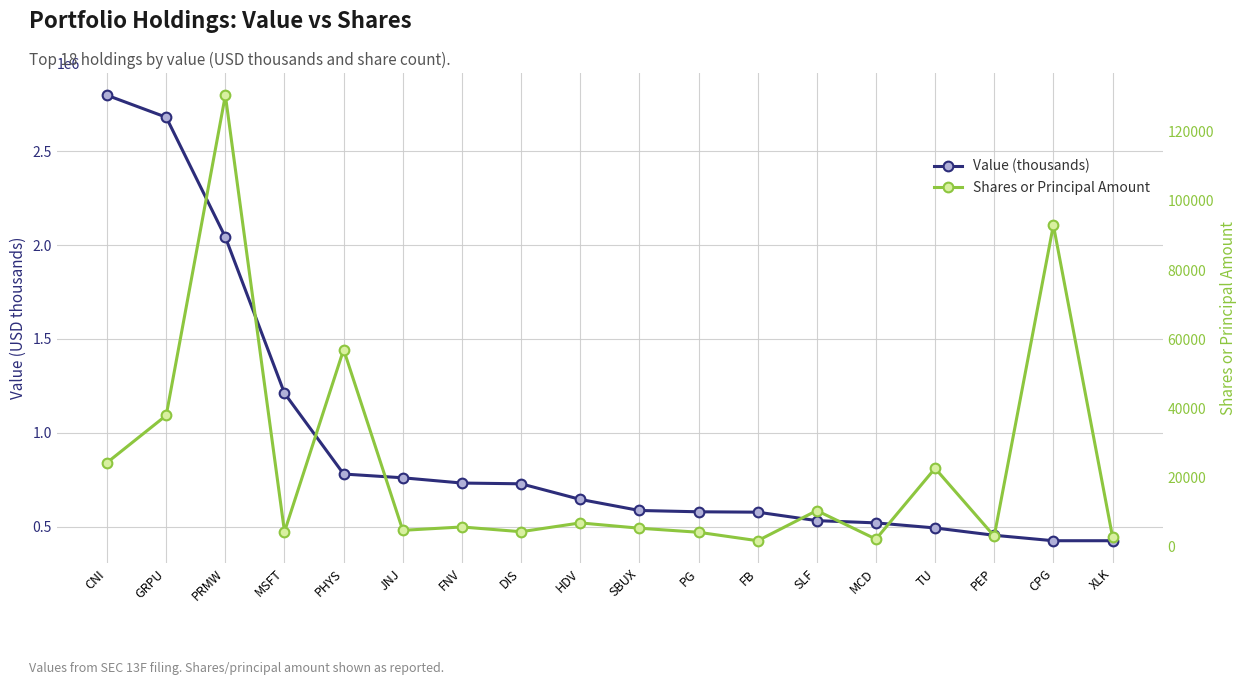

What is the approximate value of Value (thousands) at HDV, to the nearest 100?

646000